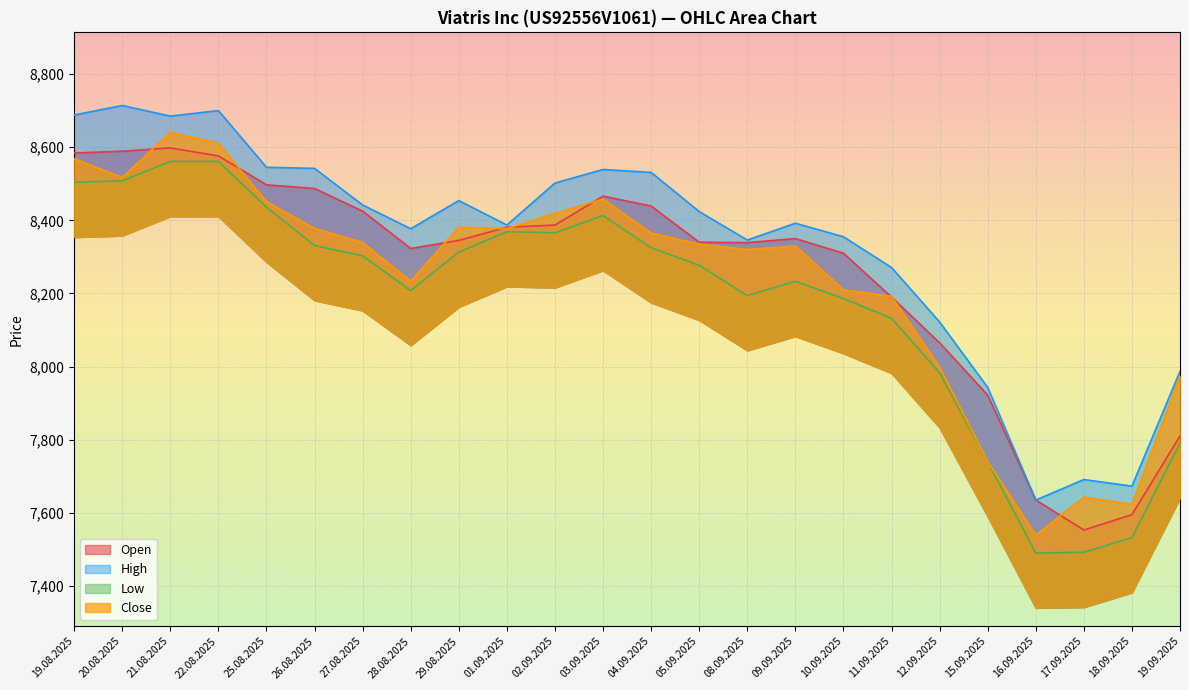

List the series in order of their overall mean, highest first.

High, Open, Close, Low